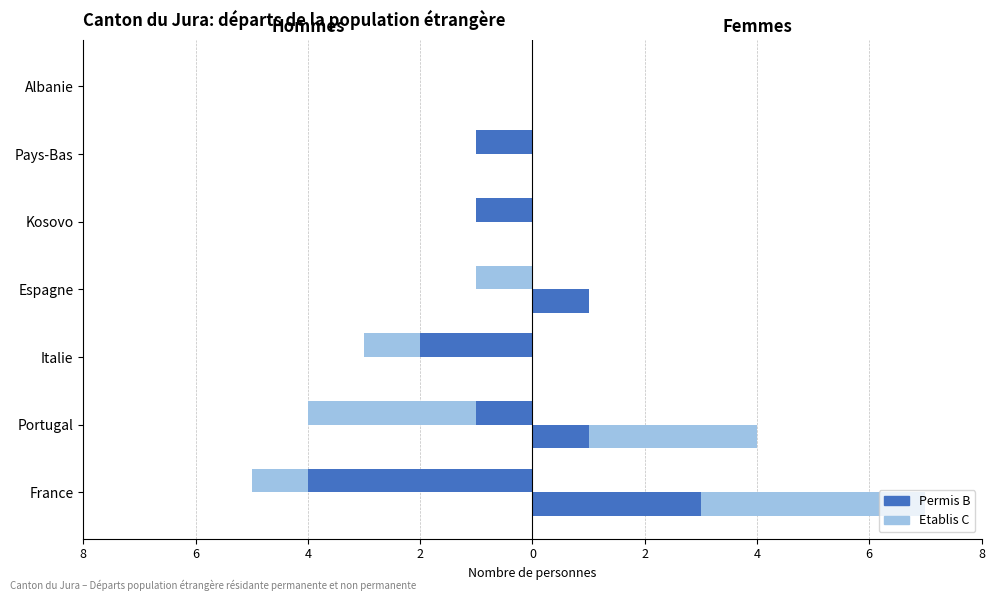

What is the minimum value shown in the chart?

-4